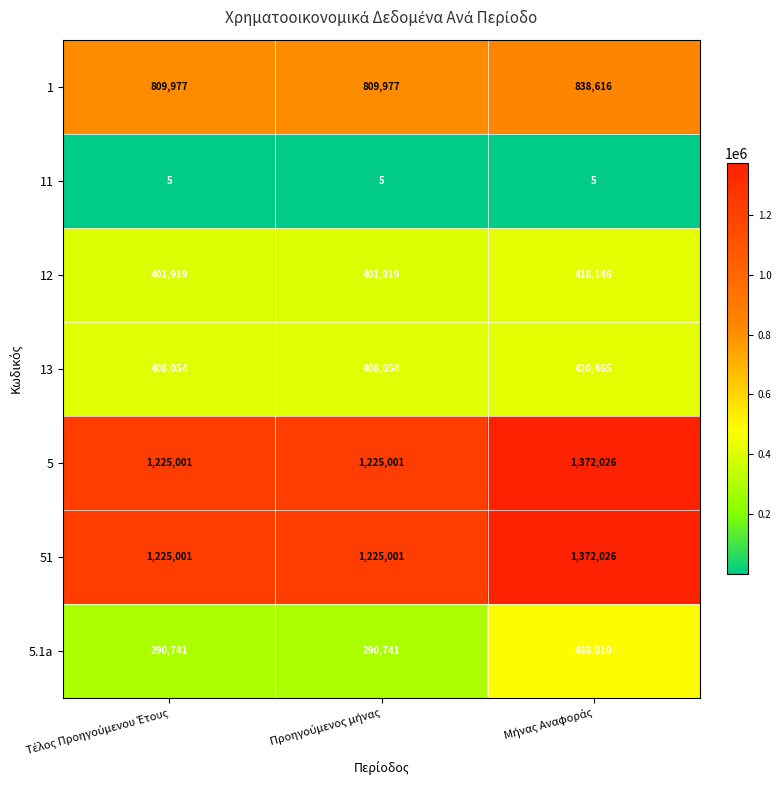

Which series has the widest spread of values?

5.1a